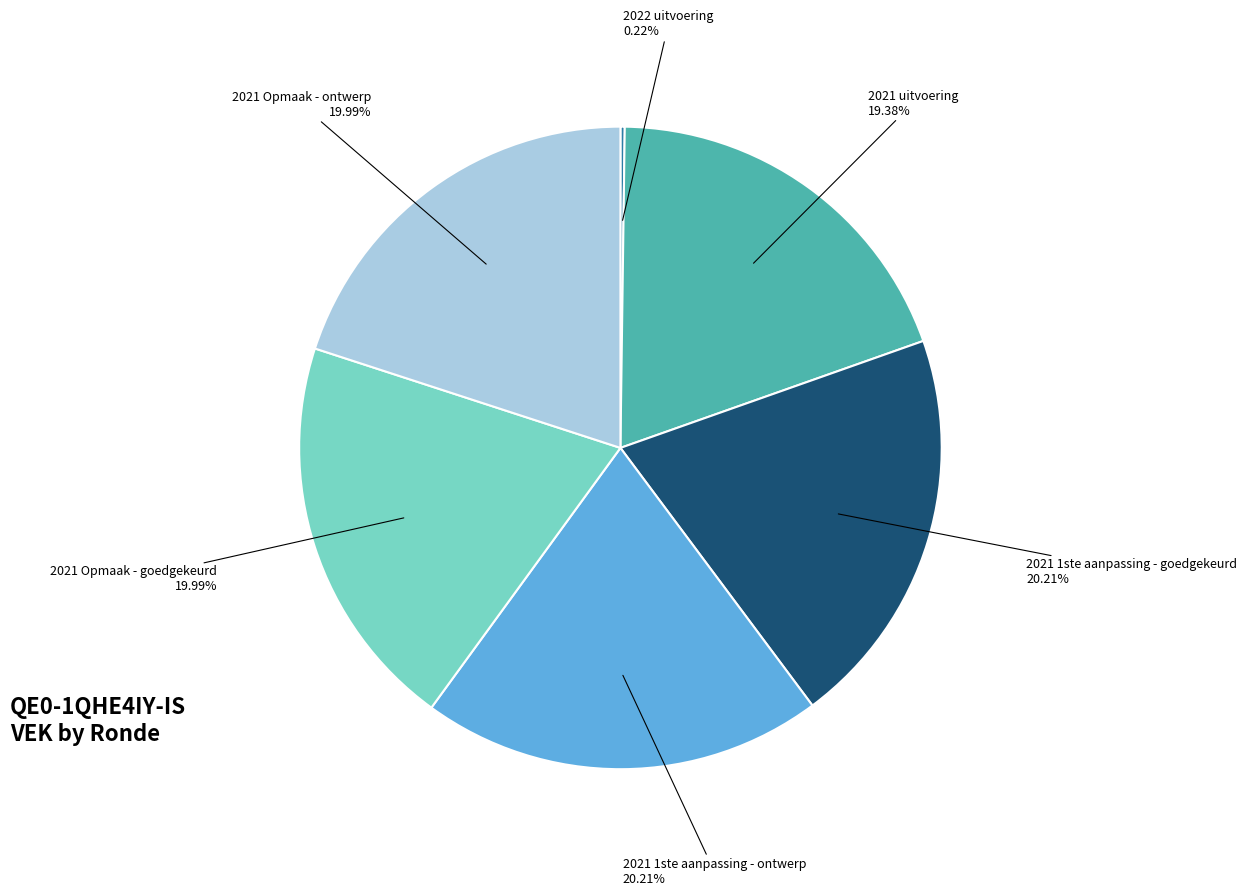

Does any single category account for the majority?

No